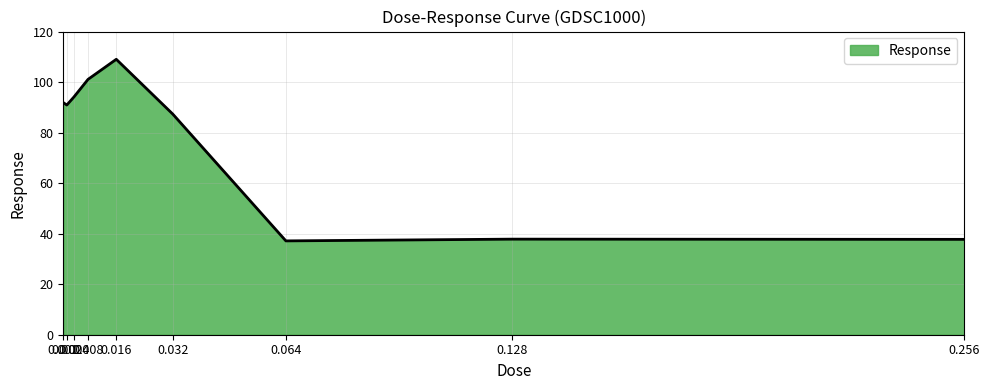

What is the greatest value displayed?

109.0